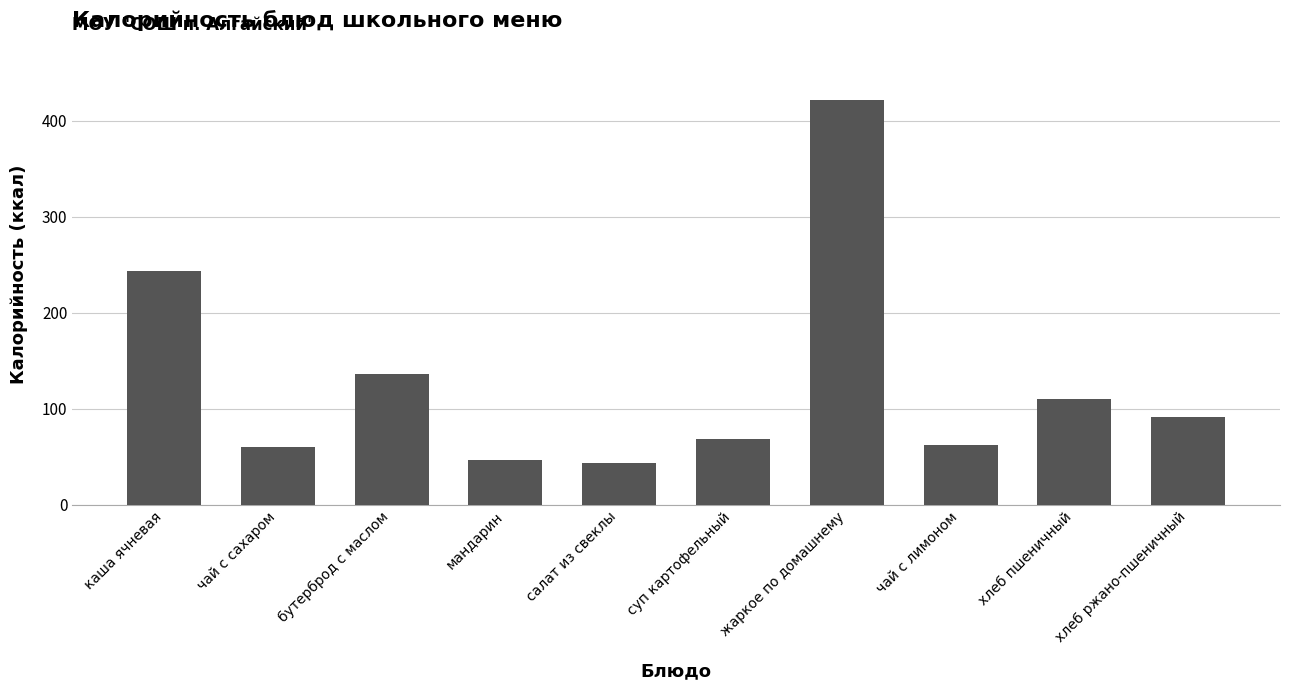

At which label does the data first exceed 91?

каша ячневая